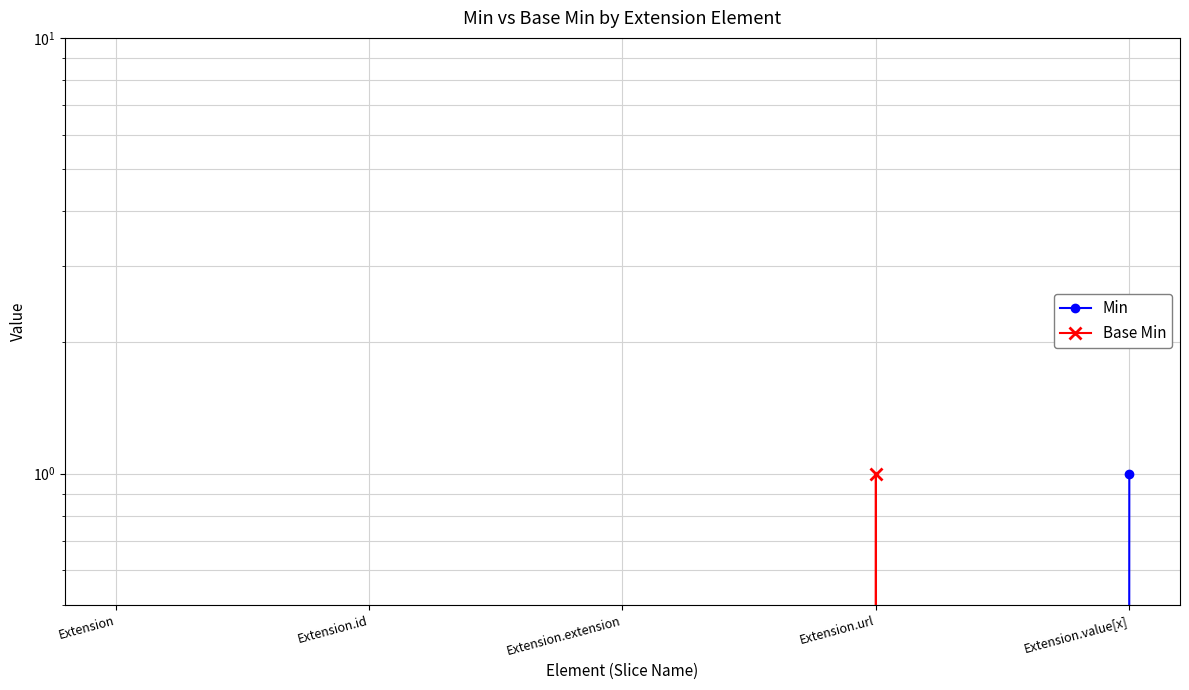

Reading left to right, what are all the values shown in this chart?

Min: 0	0	0	0	1
Base Min: 0	0	0	1	0